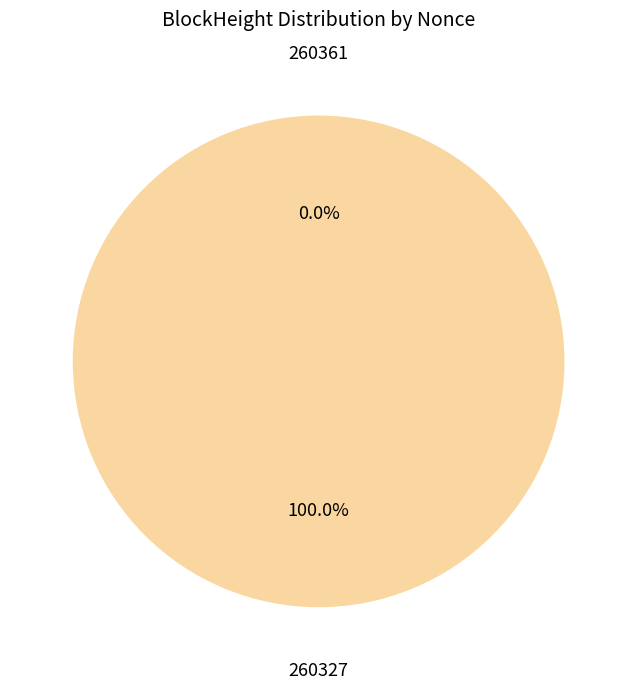

Rank the categories by value from lowest to highest.

260361, 260327